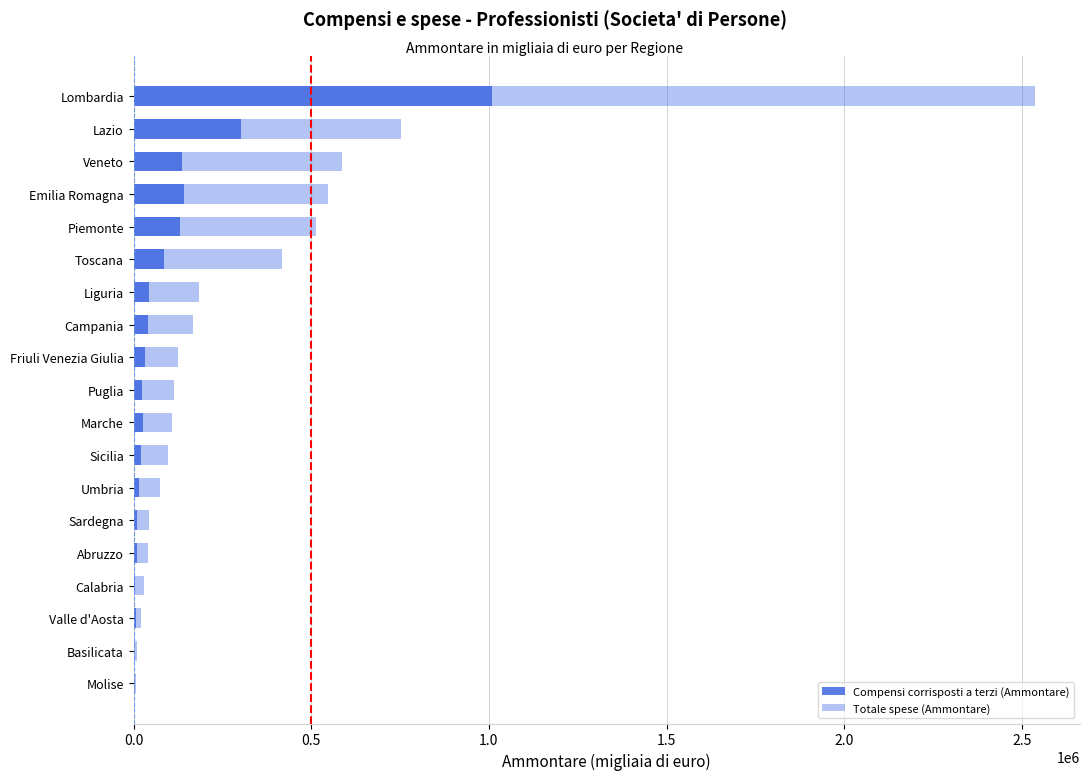

What is the smallest value displayed?

1075